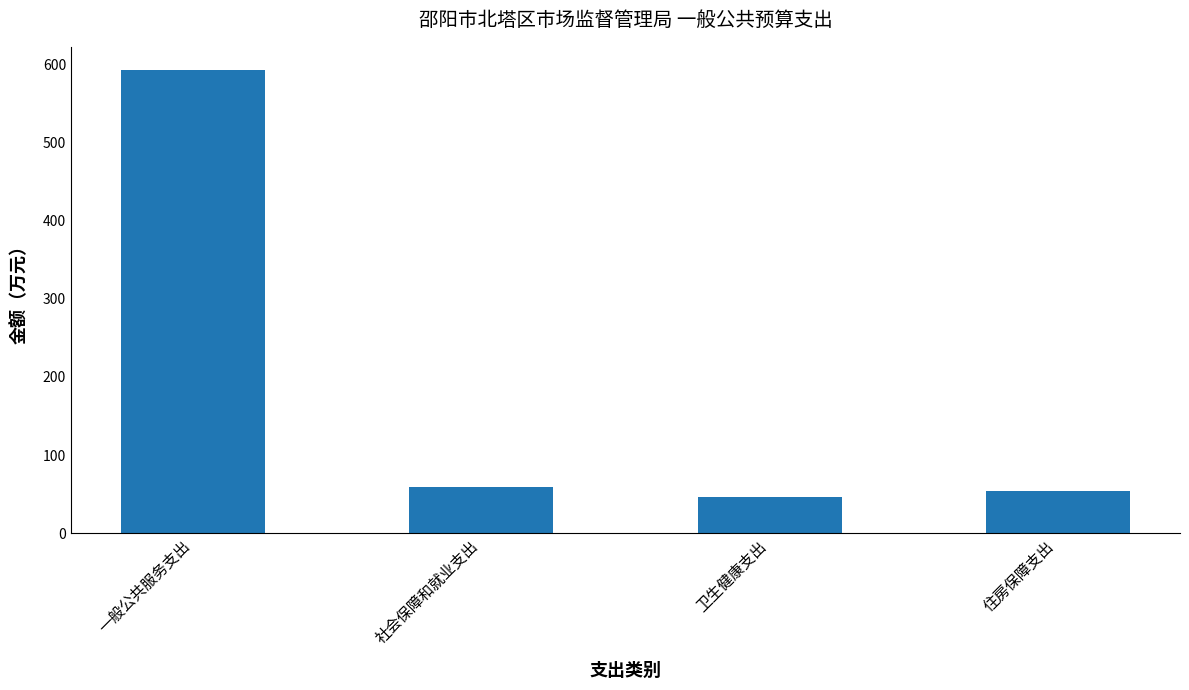

True or false: the data shows 209.2 at 一般公共服务支出.

False